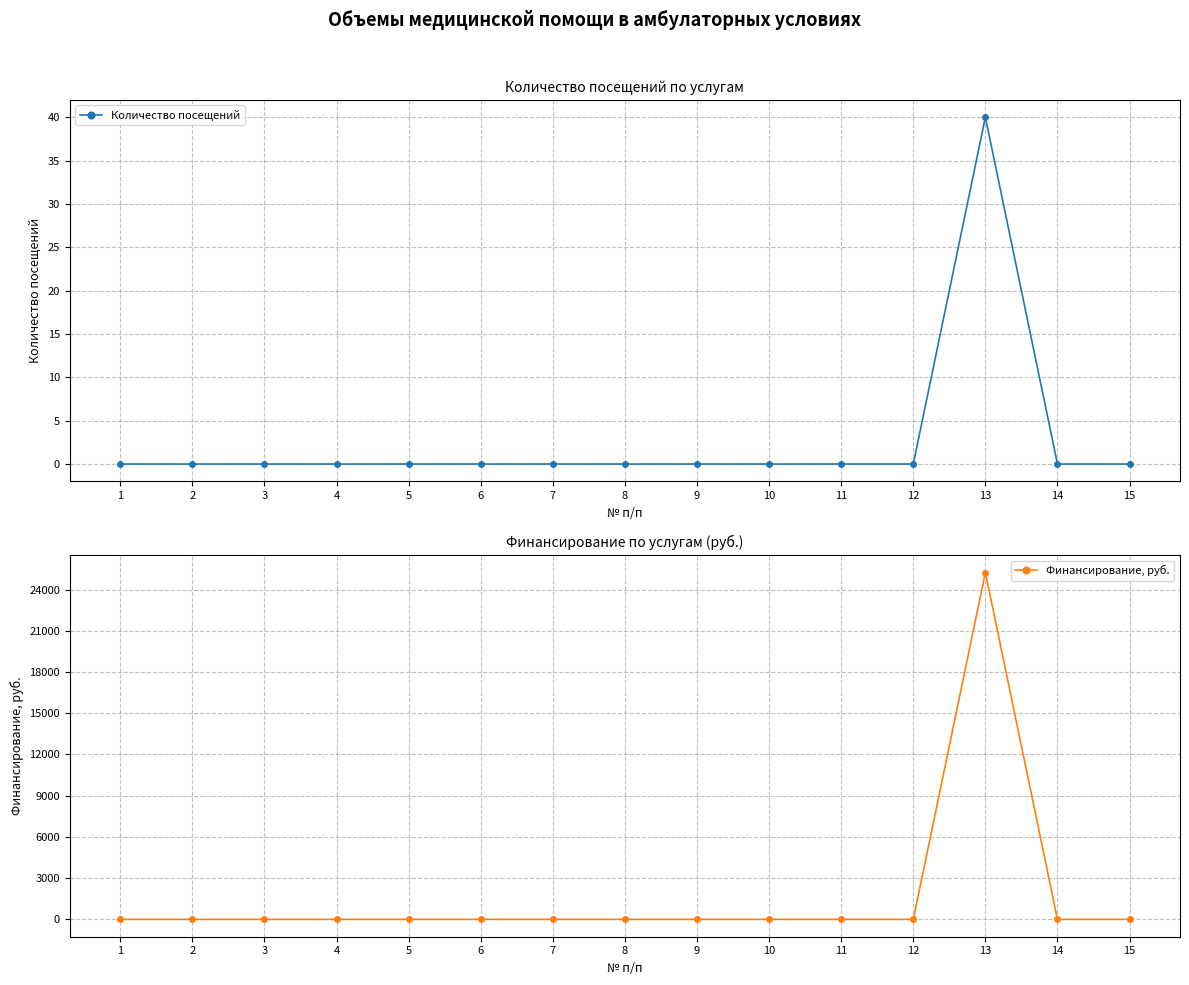

Reading left to right, what are all the values shown in this chart?

Количество посещений: 1=0	2=0	3=0	4=0	5=0	6=0	7=0	8=0	9=0	10=0	11=0	12=0	13=40	14=0	15=0
Финансирование, руб.: 1=0	2=0	3=0	4=0	5=0	6=0	7=0	8=0	9=0	10=0	11=0	12=0	13=25242	14=0	15=0